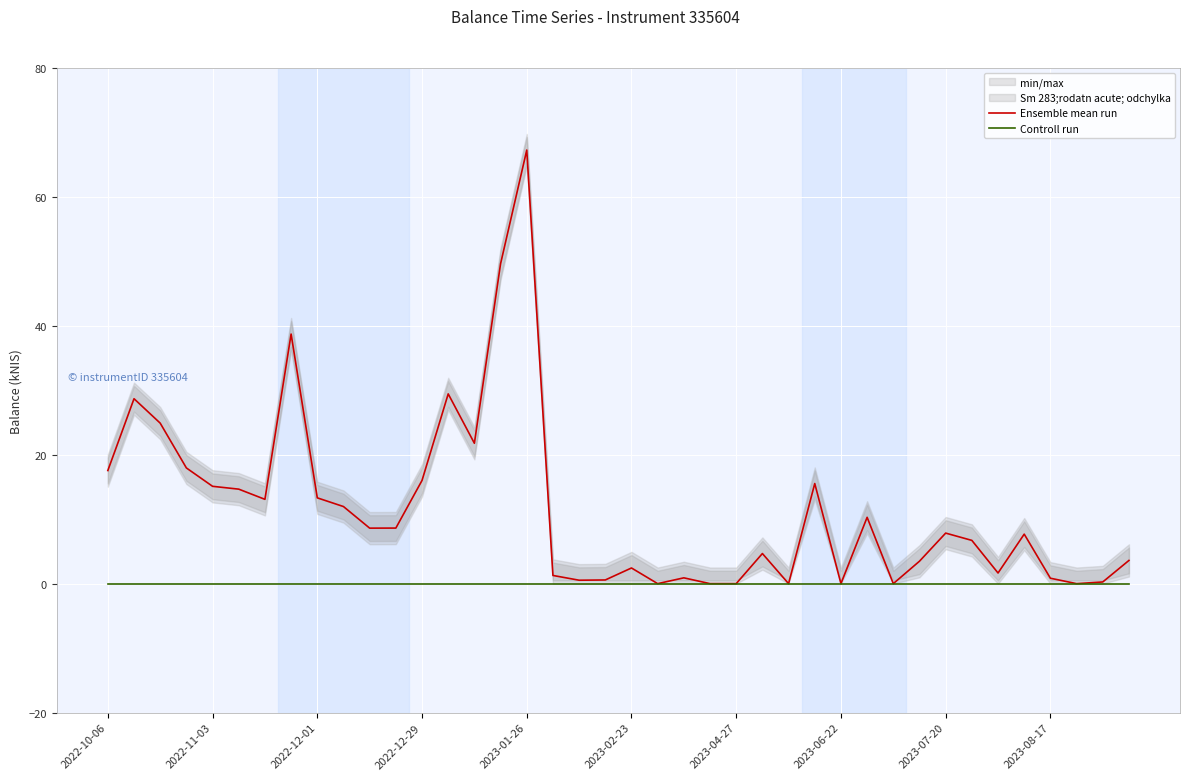

True or false: Ensemble mean run has a value of -36.2 at 2023-06-22.

False